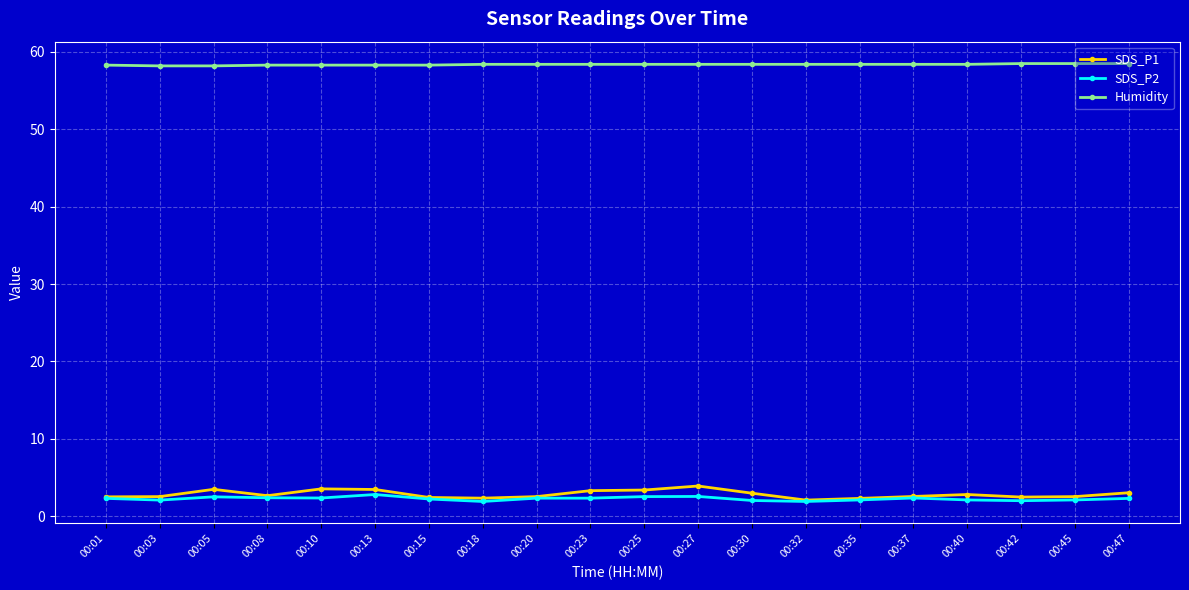

Is the value of Humidity at 00:05 greater than the value of SDS_P2 at 00:01?

Yes